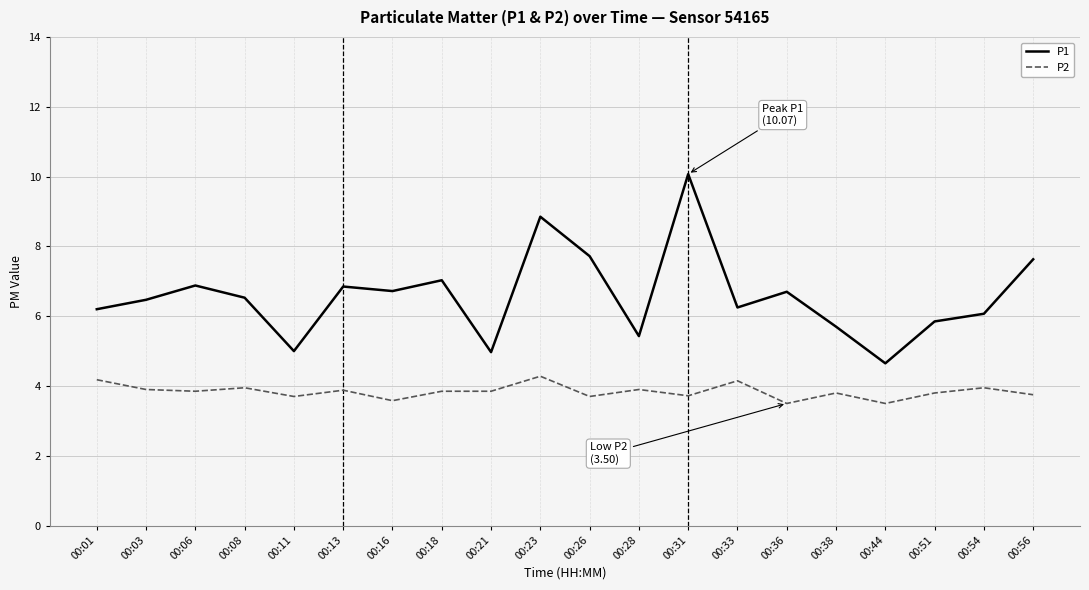

True or false: P1 has a value of 2.4 at 00:36.

False